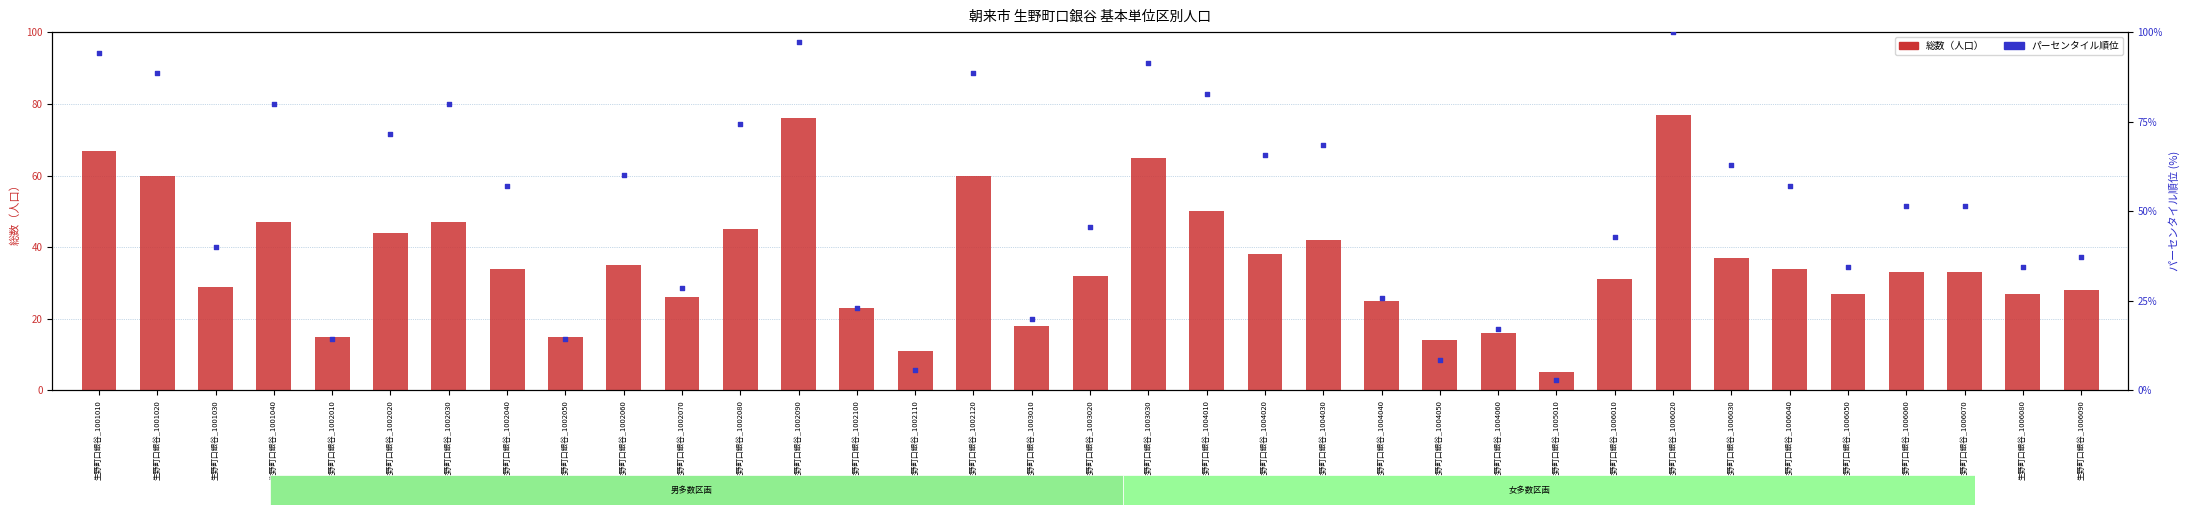

Which series has the widest spread of Y values?

総数パーセンタイル順位